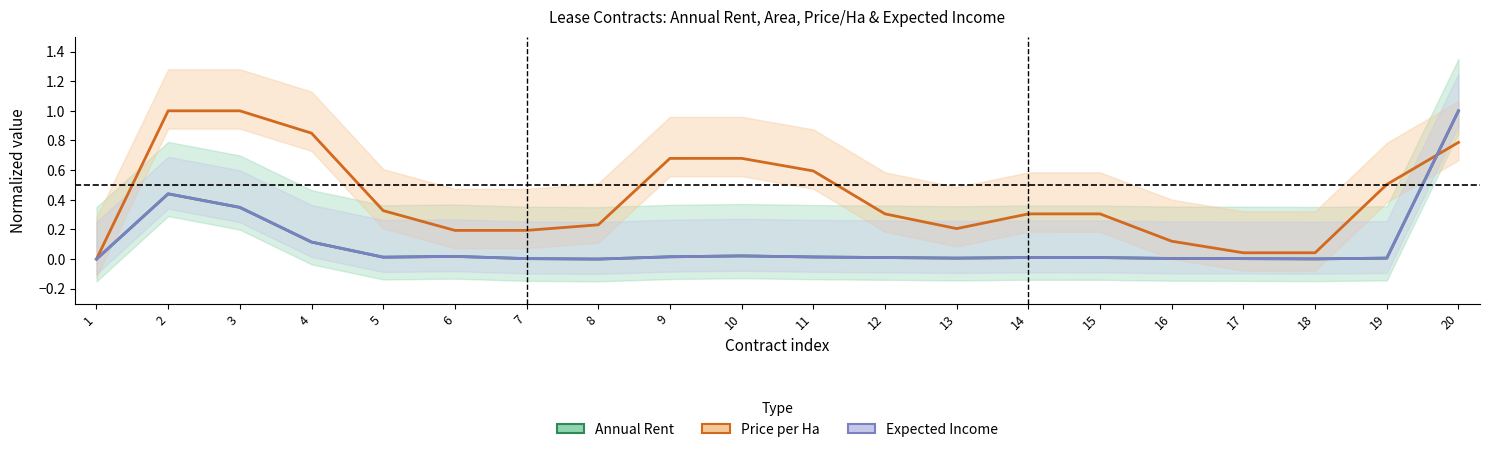

True or false: area has a value of 0.0 at 17.

False